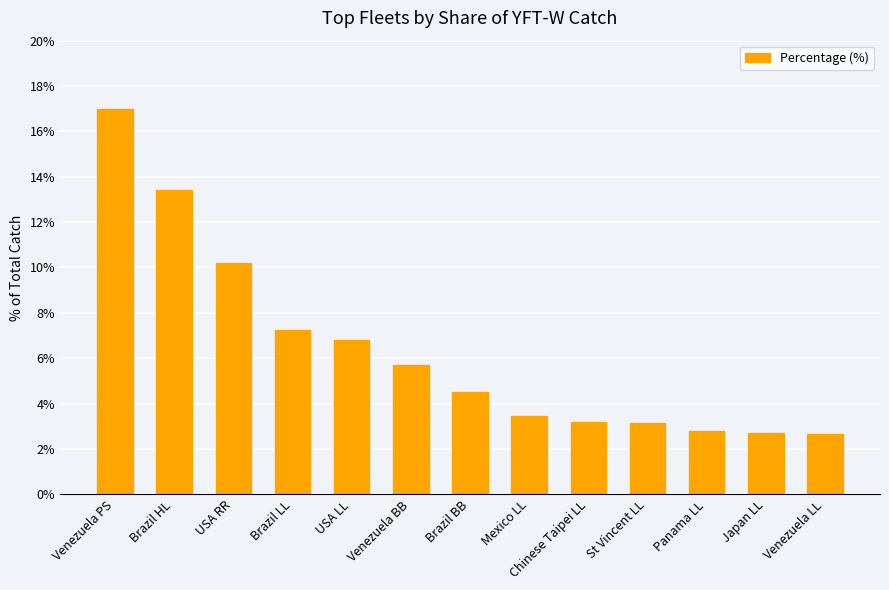

What is the change in value from USA LL to Japan LL?

-4.1